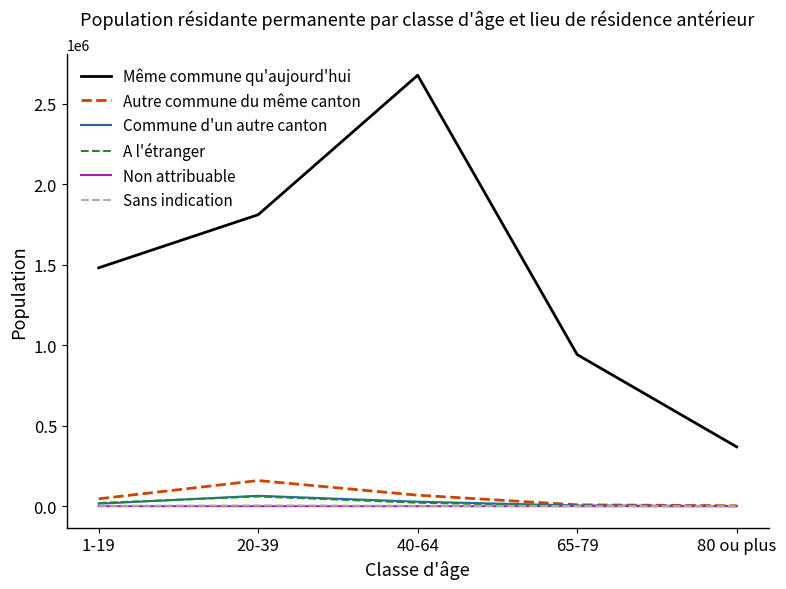

The value of Commune d'un autre canton at 40-64 is 27828. True or false?

True